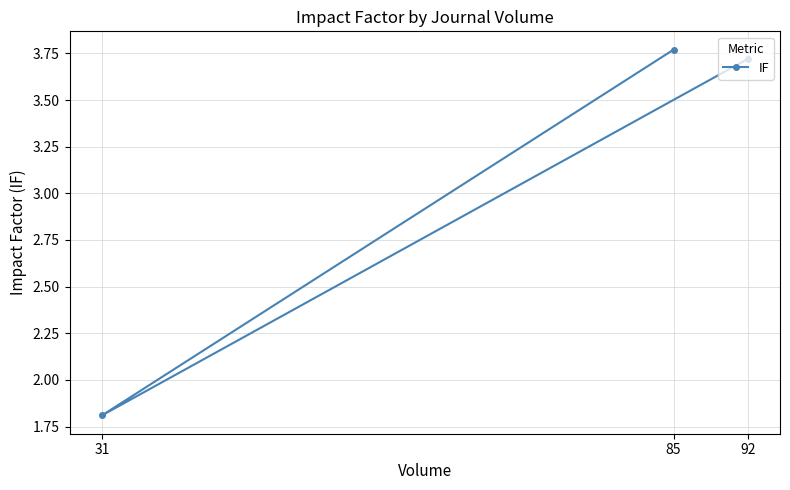

What is the maximum value shown in the chart?

3.8